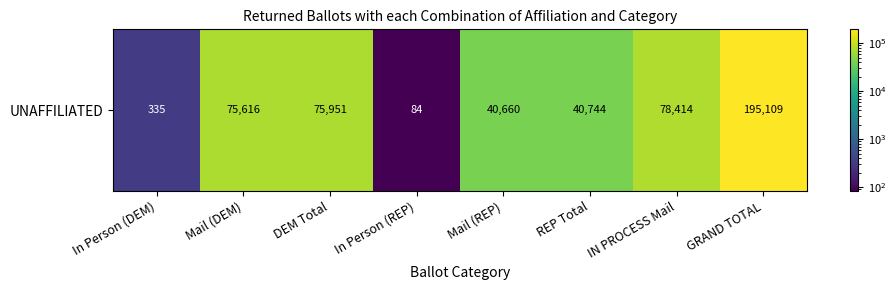

The value at DEM Total is 75951. True or false?

True